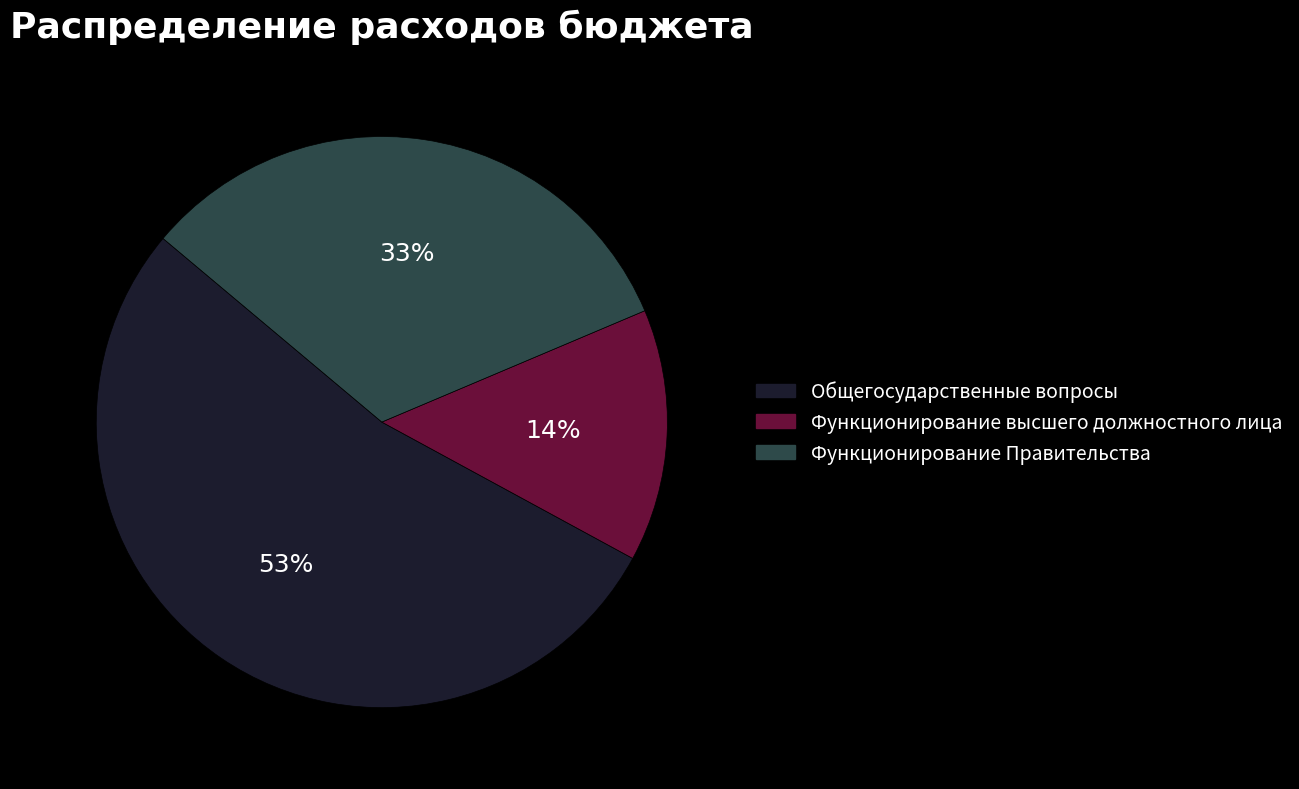

To the nearest percent, what portion does Функционирование высшего должностного лица represent?

14%